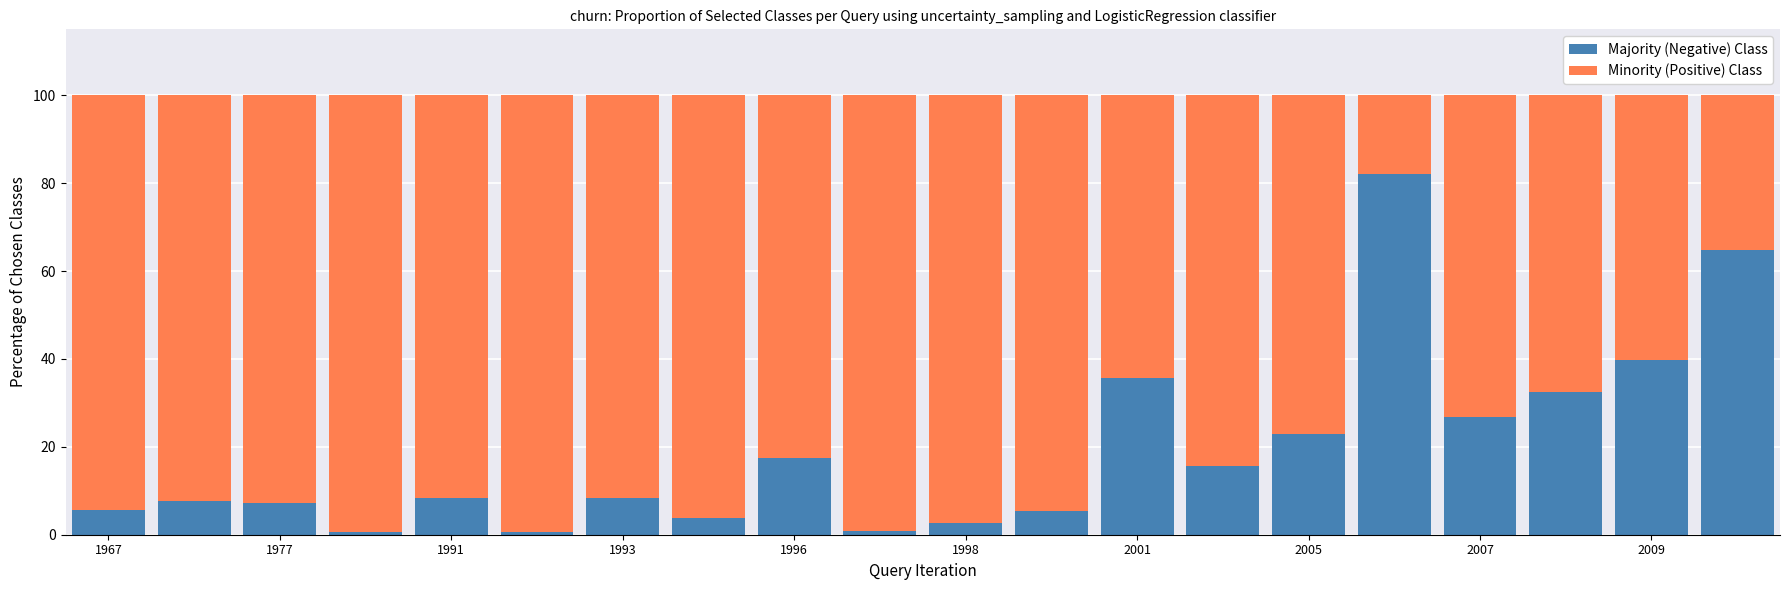

What is the difference between the second highest and minimum values in the Majority (Negative) Class series?

64.2